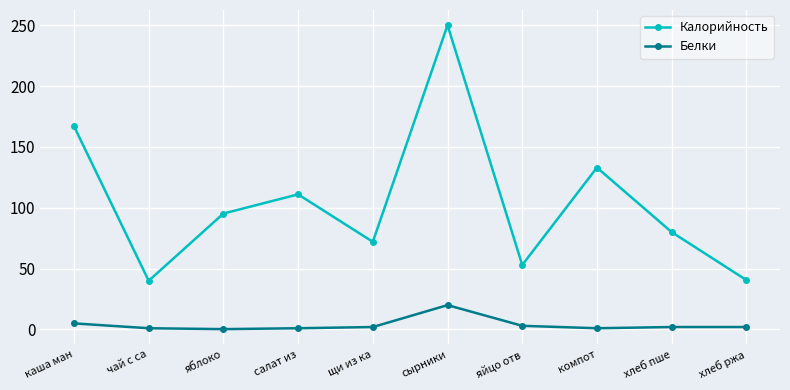

What is the approximate value of Калорийность at яблоко?

95.2